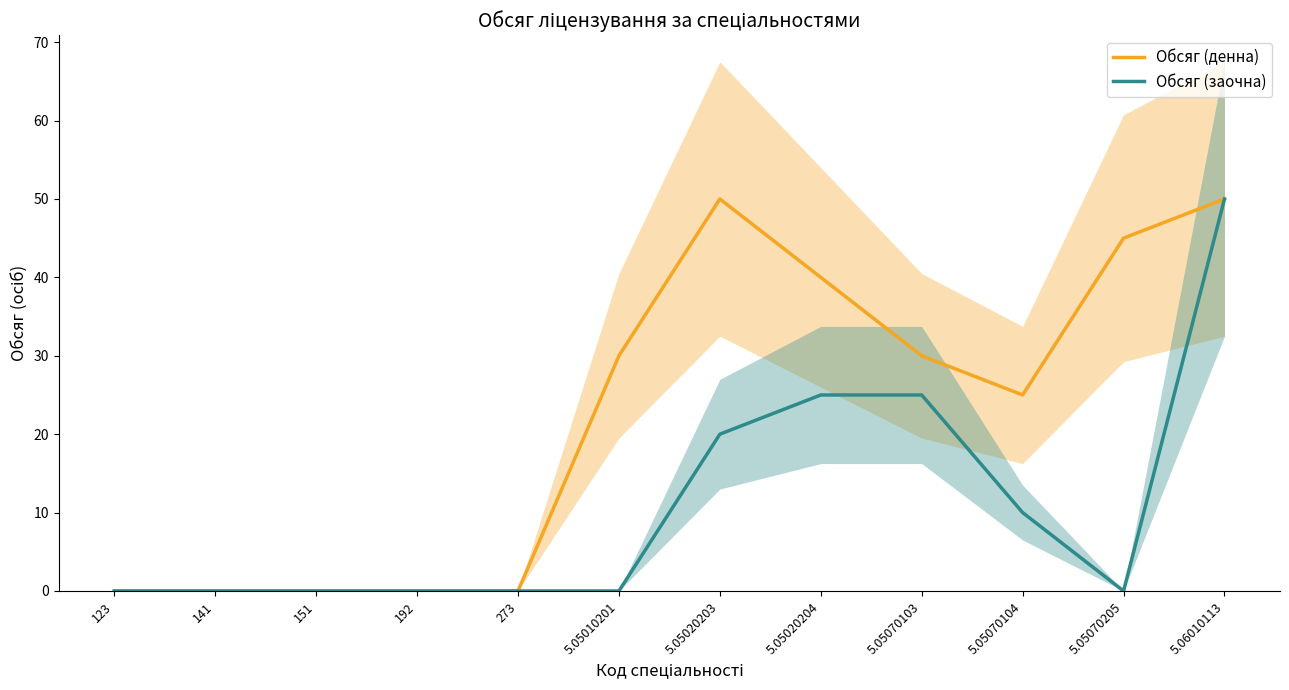

What is the average value of the Обсяг (заочна) series?

11